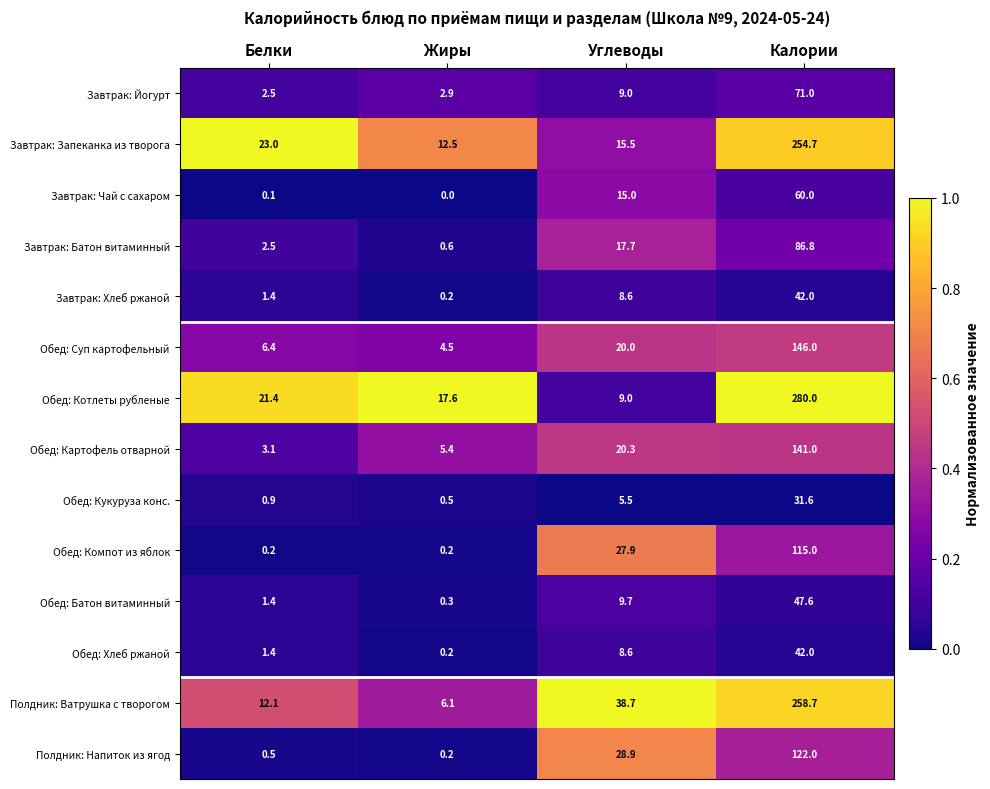

What is the average value of the Полдник: Напиток из ягод series?

37.9